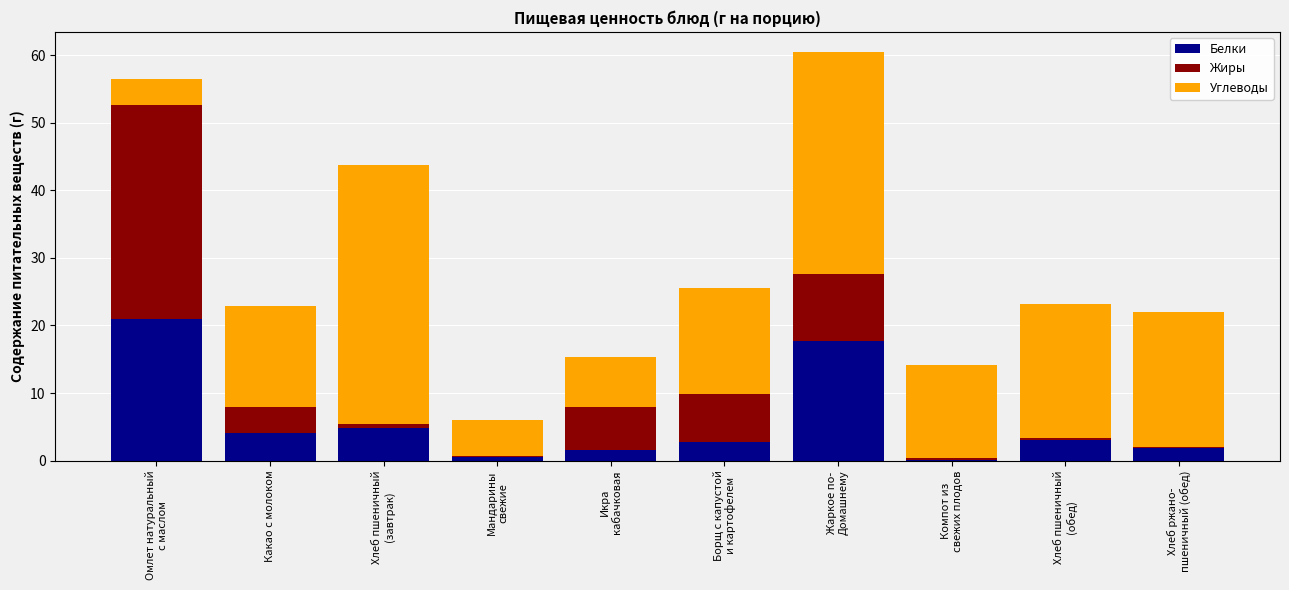

Does the chart contain stacked bars?

Yes